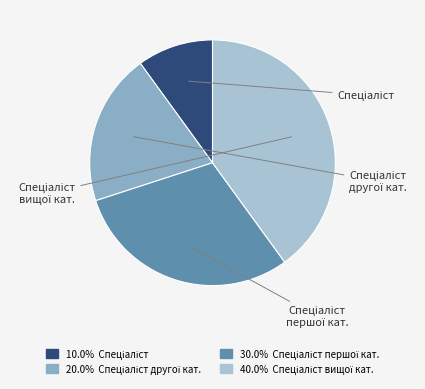

Is there any slice that represents more than half of the pie?

No